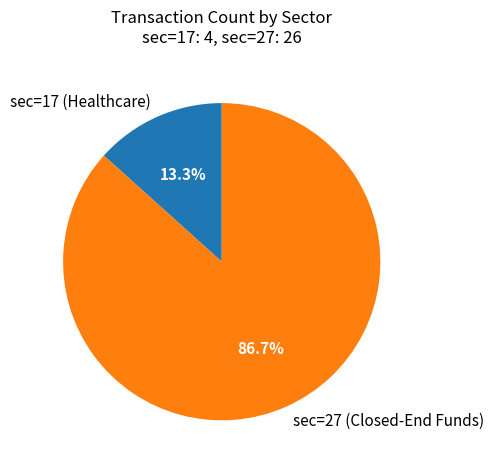

To the nearest percent, what is the combined percentage of sec=17 (Healthcare) and sec=27 (Closed-End Funds)?

100%